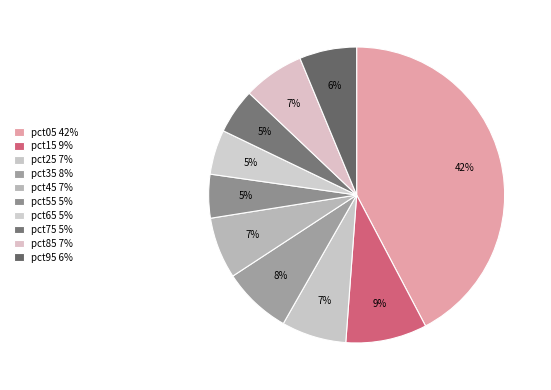

How many segments does this pie chart have?

10